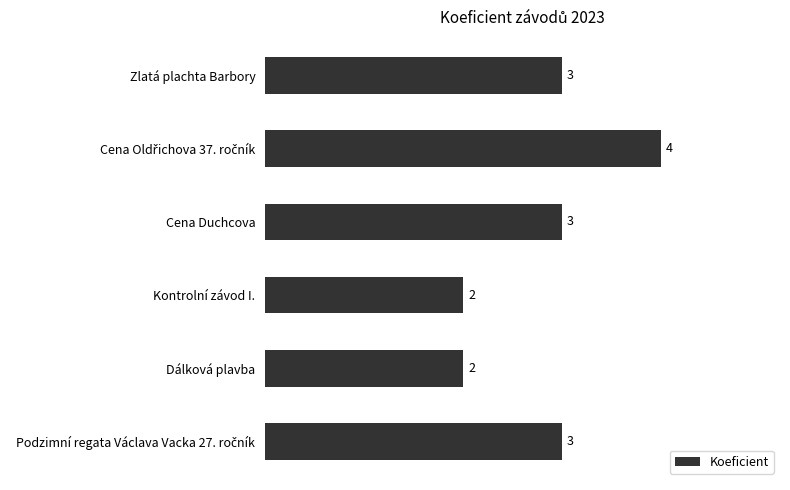

Count the values in the range 2 to 3.

5